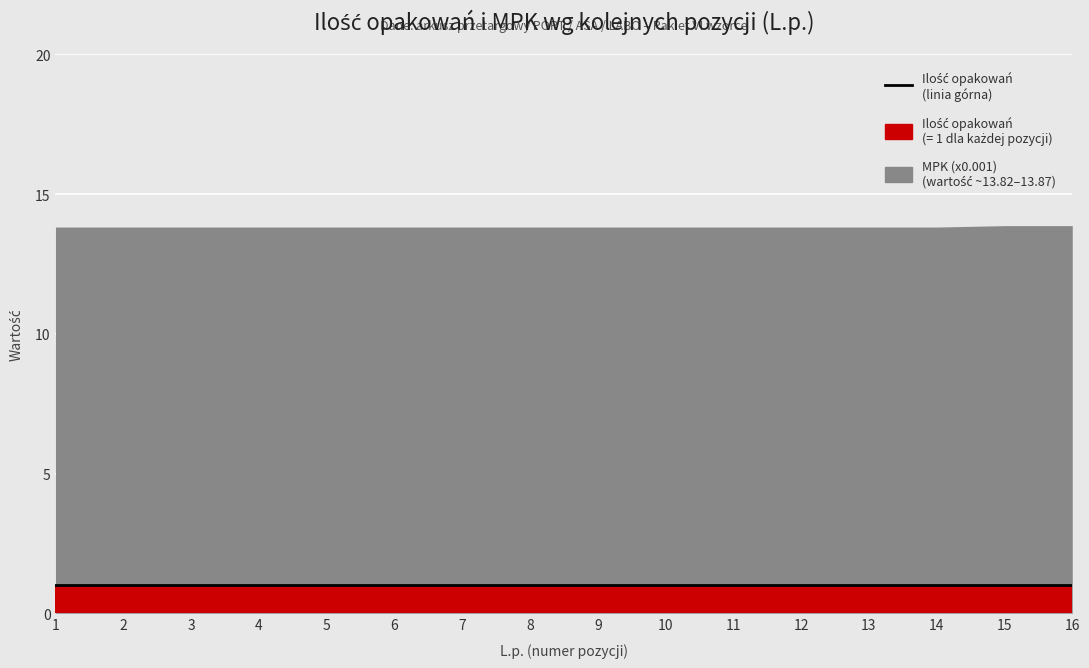

Between 1 and 15, which series saw the biggest shift?

MPK (x0.001)